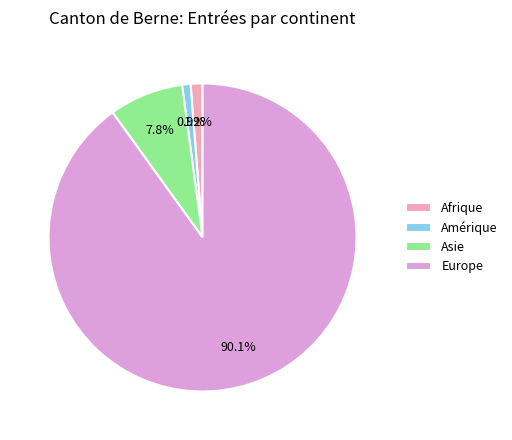

Does any single category account for the majority?

Yes